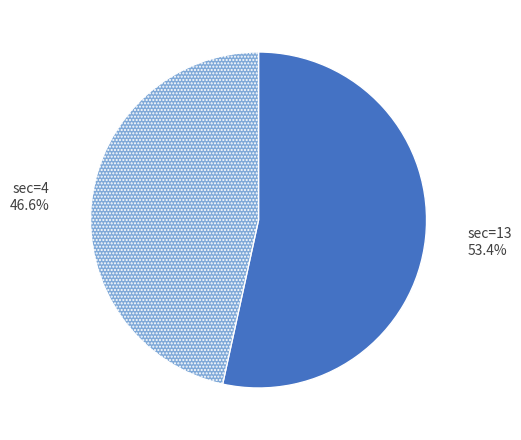

Count the number of slices in the pie.

2